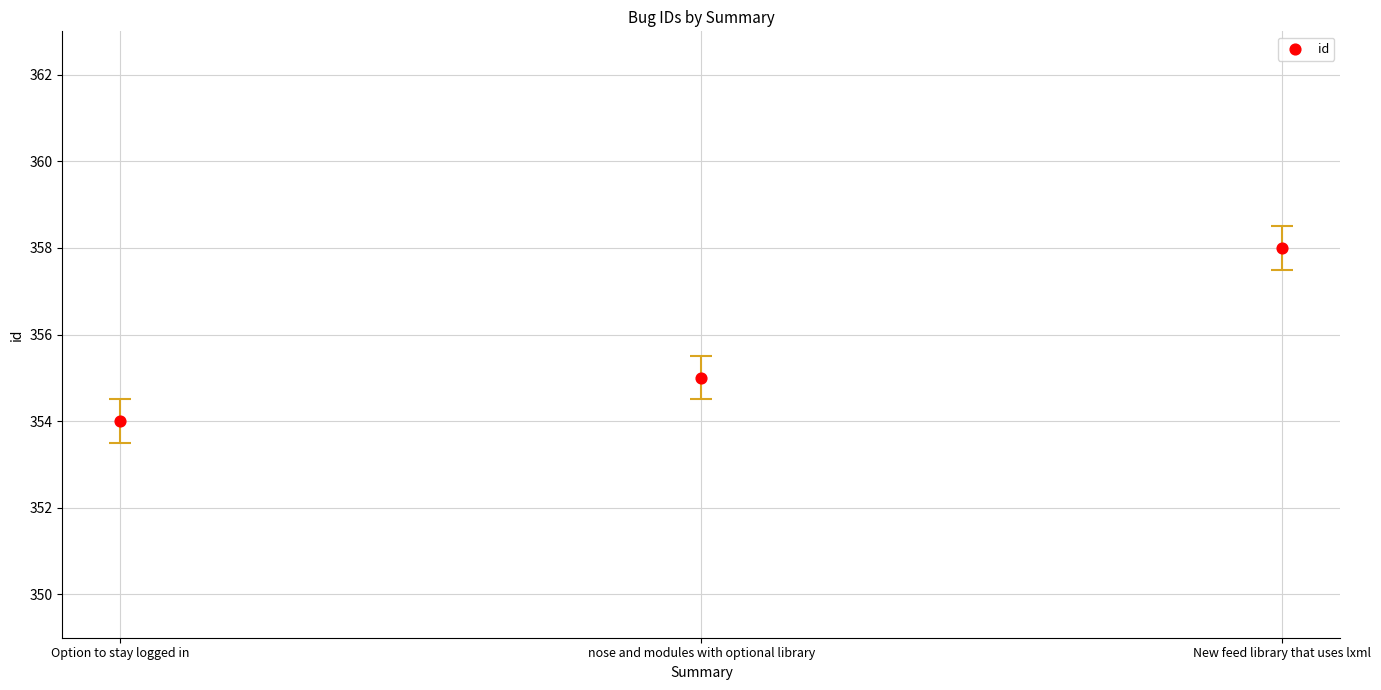

What is the range of Y values (max minus min)?

4